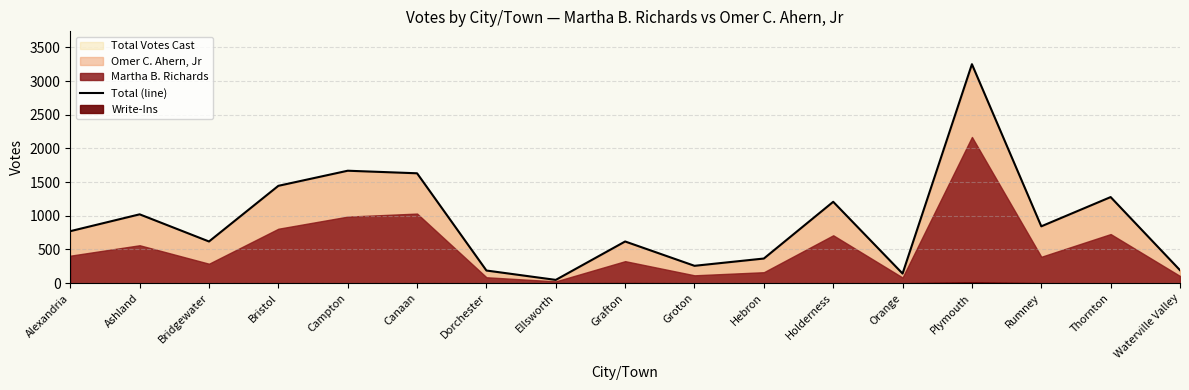

True or false: there are more than 1 points higher than both neighbors.

True